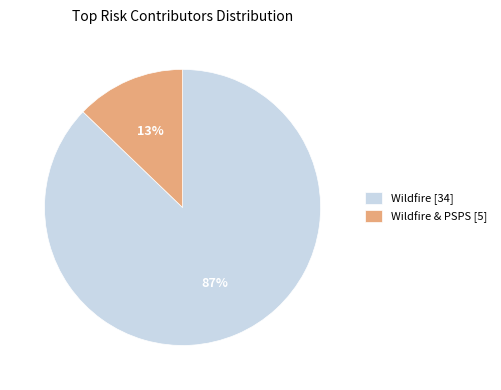

Which slice represents more than half of the pie?

Wildfire [34]